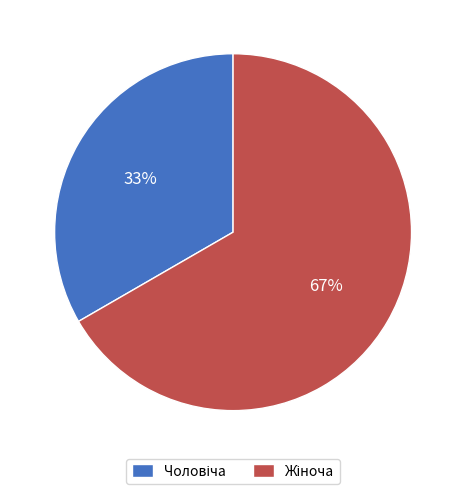

Is there any slice that represents more than half of the pie?

Yes